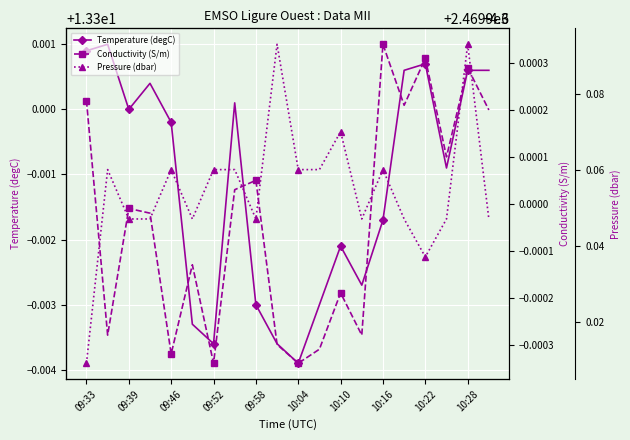

Reading left to right, extract all data points from this chart.

Temperature (degC): 13.3	13.3	13.3	13.3	13.3	13.3	13.3	13.3	13.3	13.3	13.3	13.3	13.3	13.3	13.3	13.3	13.3	13.3	13.3	13.3
Conductivity (S/m): 4.6	4.6	4.6	4.6	4.6	4.6	4.6	4.6	4.6	4.6	4.6	4.6	4.6	4.6	4.6	4.6	4.6	4.6	4.6	4.6
Pressure (dbar): 2469.9	2470.0	2469.9	2469.9	2470.0	2469.9	2470.0	2470.0	2469.9	2470.0	2470.0	2470.0	2470.0	2469.9	2470.0	2469.9	2469.9	2469.9	2470.0	2469.9